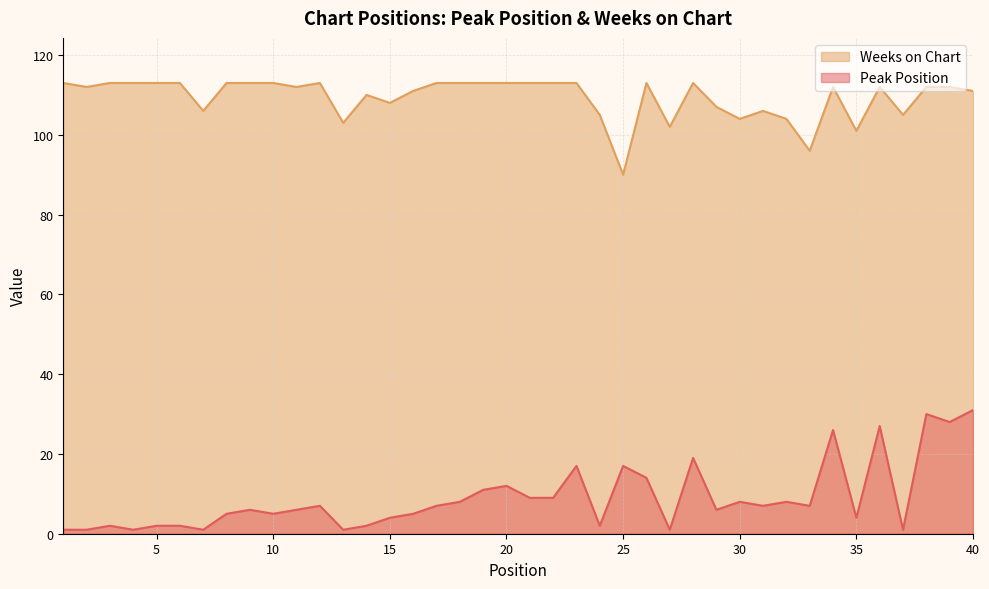

Reading left to right, list all the values displayed in this chart.

Peak Position: 1	1	2	1	2	2	1	5	6	5	6	7	1	2	4	5	7	8	11	12	9	9	17	2	17	14	1	19	6	8	7	8	7	26	4	27	1	30	28	31
Weeks on Chart: 113	112	113	113	113	113	106	113	113	113	112	113	103	110	108	111	113	113	113	113	113	113	113	105	90	113	102	113	107	104	106	104	96	112	101	112	105	112	112	111